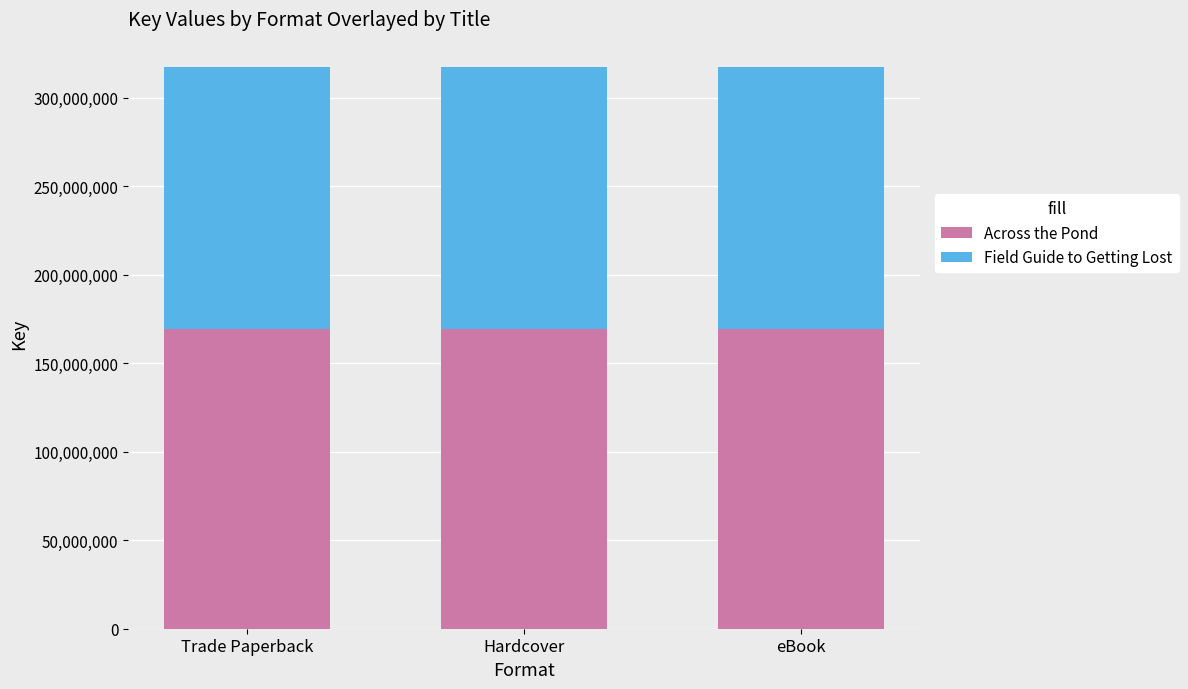

What is the approximate value of Across the Pond at Trade Paperback?

169430133